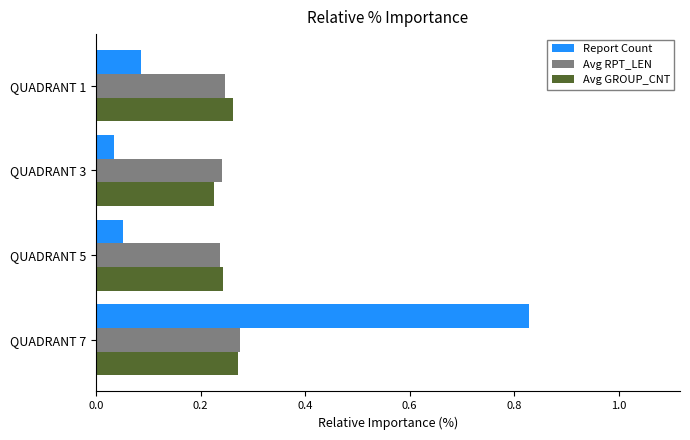

What is the sum of all Report Count values?

1.0